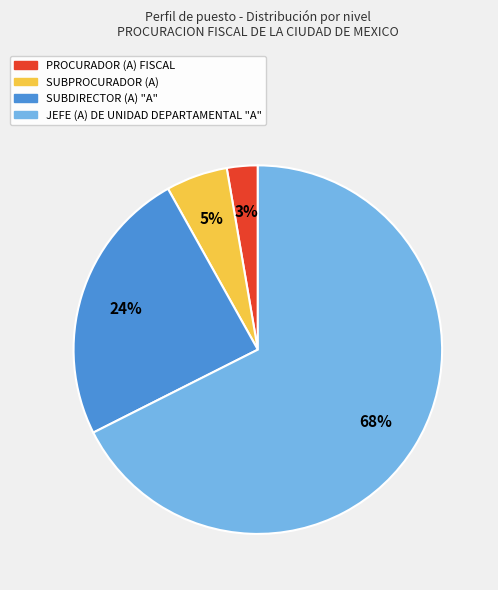

To the nearest percent, what is the difference between the largest and smallest slice percentages?

65%